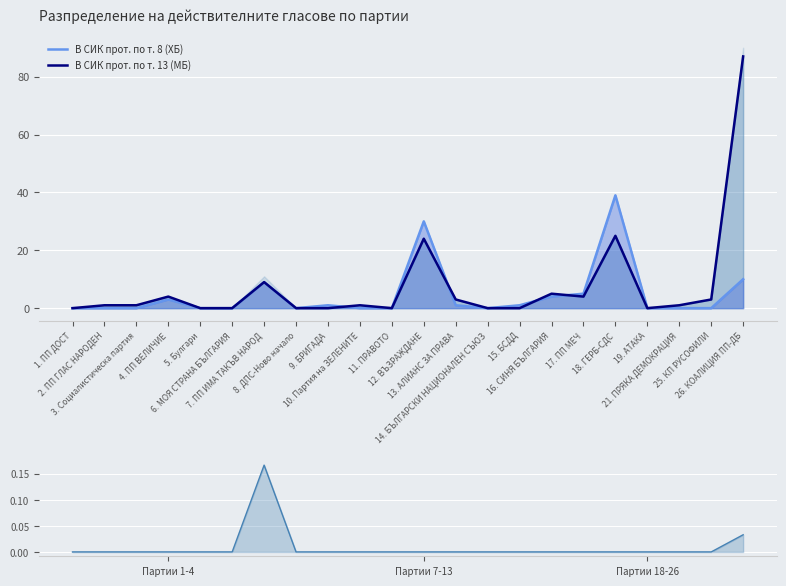

What is the highest value of the В СИК прот. по т. 8 (ХБ) series?

39